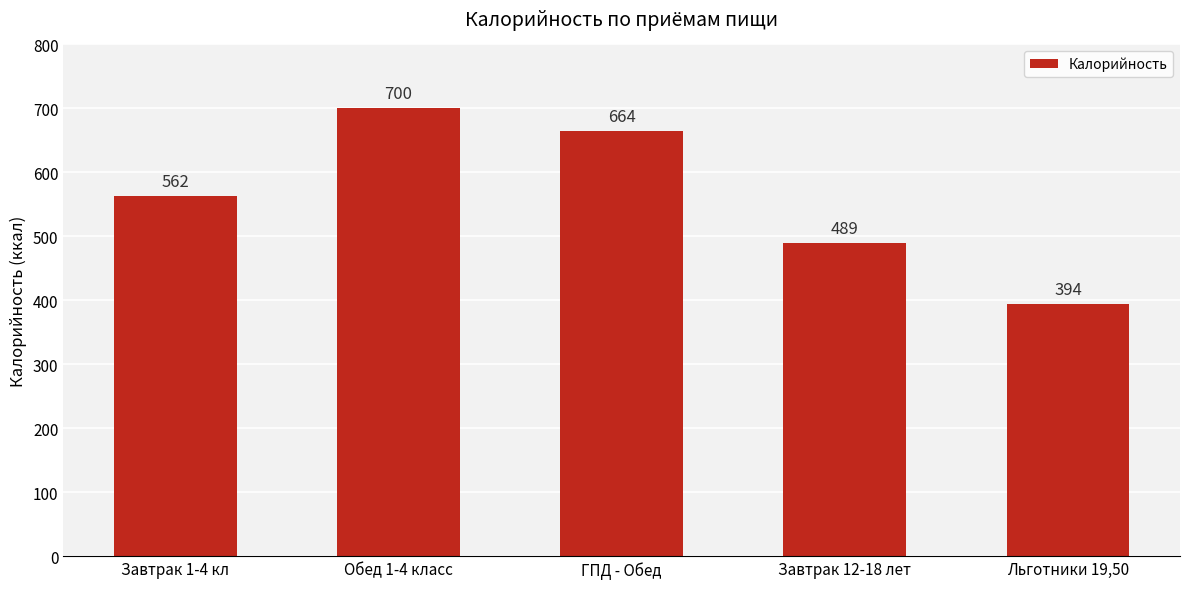

How many categories are shown in the chart?

5